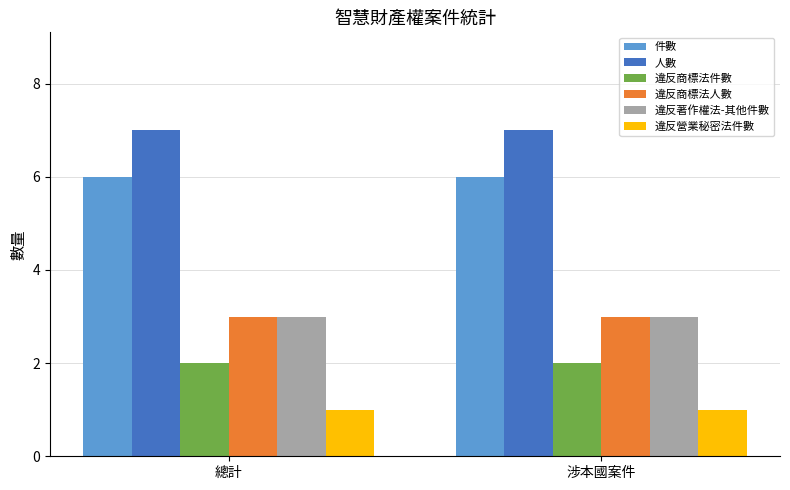

What position from the left is 總計?

1